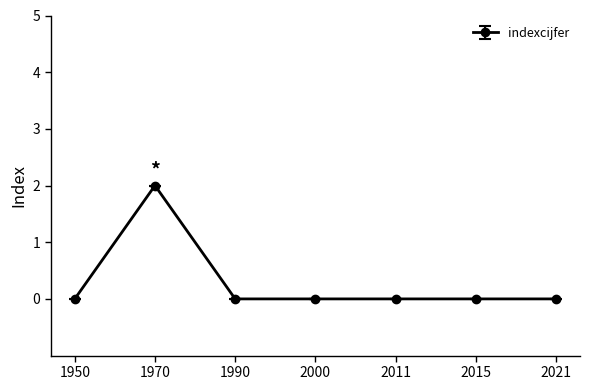

Does the chart have visible grid lines?

No